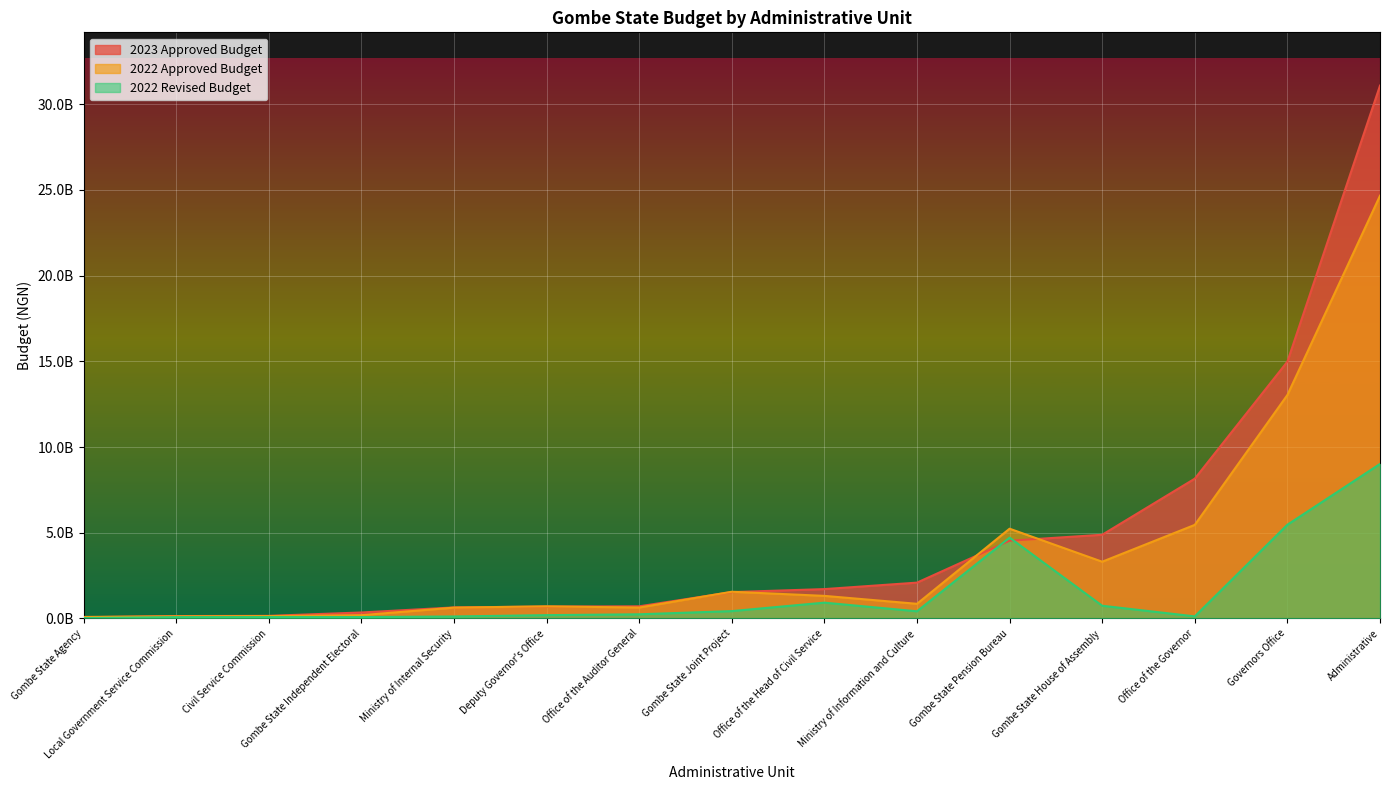

Reading right to left, list all the values displayed in this chart.

2023 Approved Budget: Local Government Service Commission=137250000	Gombe State Independent Electoral=345600000	Civil Service Commission=148500000	Office of the Auditor General=705730000	Office of the Head of Civil Service=1710220000	Ministry of Internal Security=641700000	Ministry of Information and Culture=2087600000	Gombe State House of Assembly=4880650000	Gombe State Joint Project=1535500000	Gombe State Pension Bureau=4533000000	Gombe State Agency=67985000	Deputy Governor's Office=692300000	Office of the Governor=8154400000	Governors Office=14983185000	Administrative=31089250000
2022 Approved Budget: Local Government Service Commission=122000000	Gombe State Independent Electoral=188200000	Civil Service Commission=135500000	Office of the Auditor General=633680000	Office of the Head of Civil Service=1314628000	Ministry of Internal Security=628800000	Ministry of Information and Culture=851930000	Gombe State House of Assembly=3307580000	Gombe State Joint Project=1555560000	Gombe State Pension Bureau=5234500000	Gombe State Agency=85580000	Deputy Governor's Office=703300000	Office of the Governor=5458300000	Governors Office=13037240000	Administrative=24665053000
2022 Revised Budget: Local Government Service Commission=75900000	Gombe State Independent Electoral=78400000	Civil Service Commission=77500000	Office of the Auditor General=239710000	Office of the Head of Civil Service=919628000	Ministry of Internal Security=113050000	Ministry of Information and Culture=414730000	Gombe State House of Assembly=739080000	Gombe State Joint Project=426100000	Gombe State Pension Bureau=4713000000	Gombe State Agency=18580000	Deputy Governor's Office=189900000	Office of the Governor=118200000	Governors Office=5465780000	Administrative=9013323000